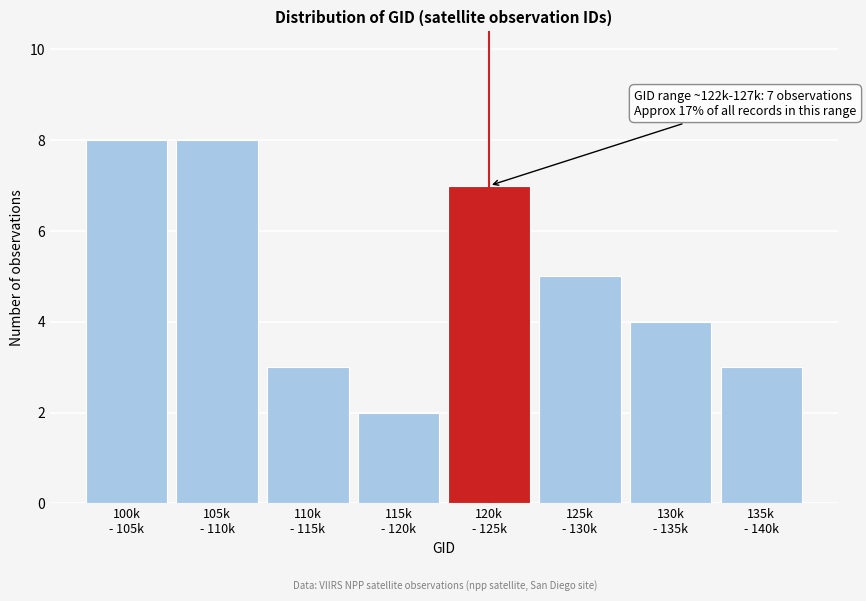

Reading left to right, extract all data points from this chart.

8	8	3	2	7	5	4	3